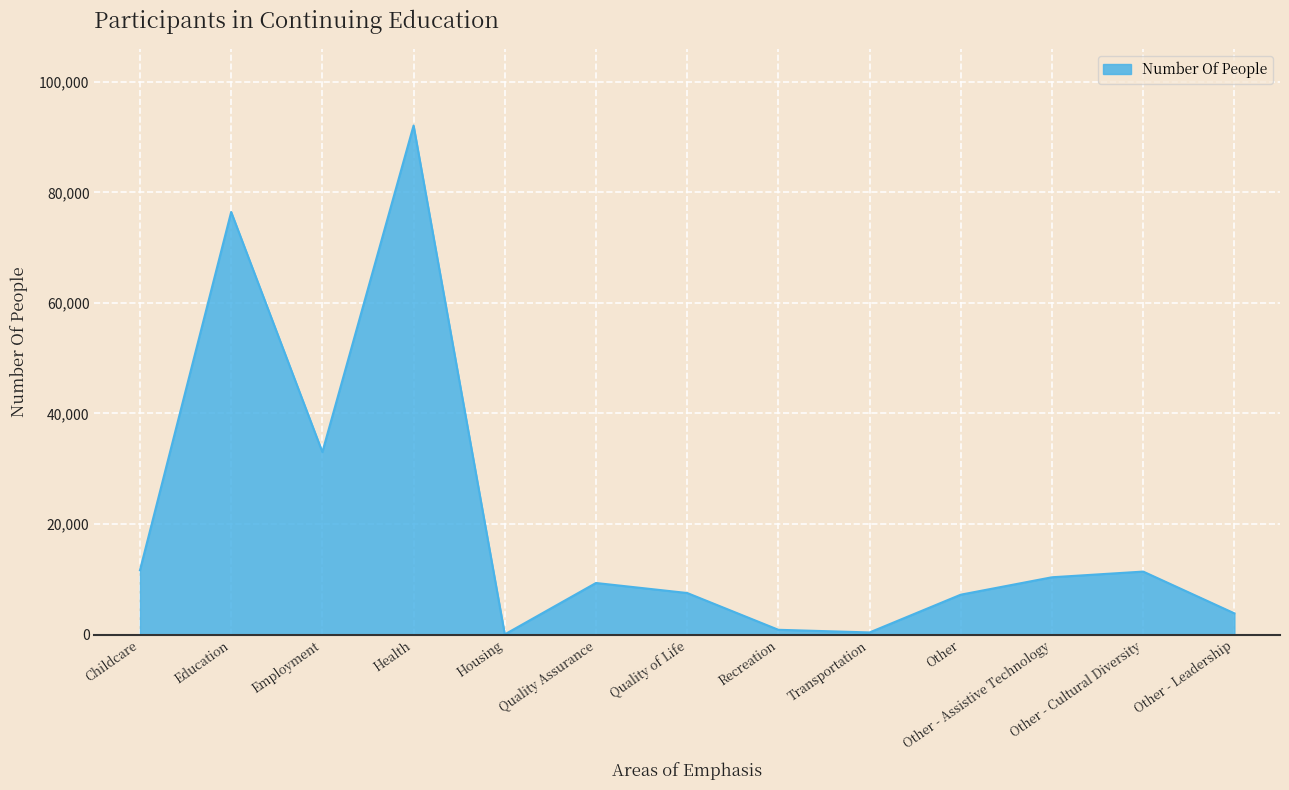

Does the chart display data point markers on the line(s)?

No